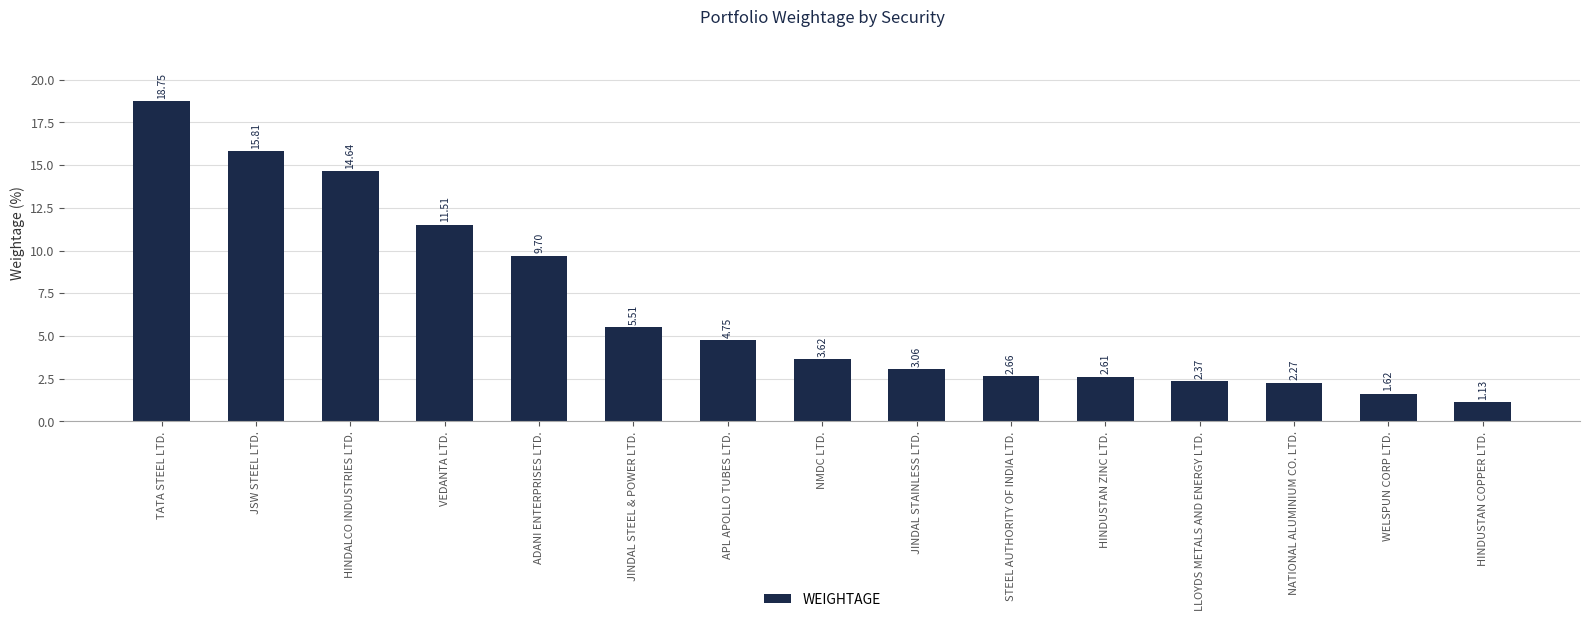

Between LLOYDS METALS AND ENERGY LTD. and HINDUSTAN COPPER LTD., which is larger?

LLOYDS METALS AND ENERGY LTD.